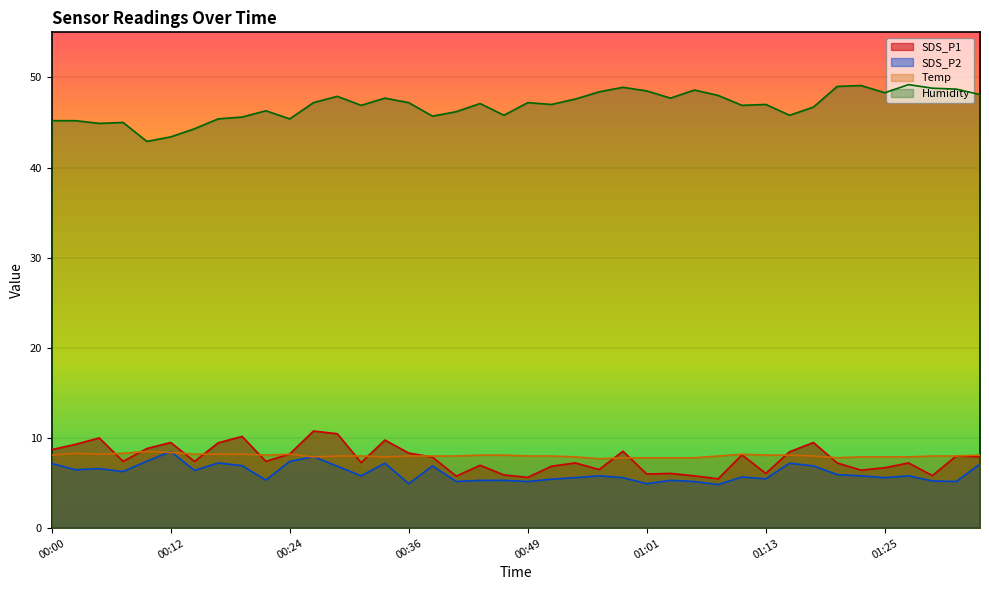

At which category is the sum across all series the highest?

00:27